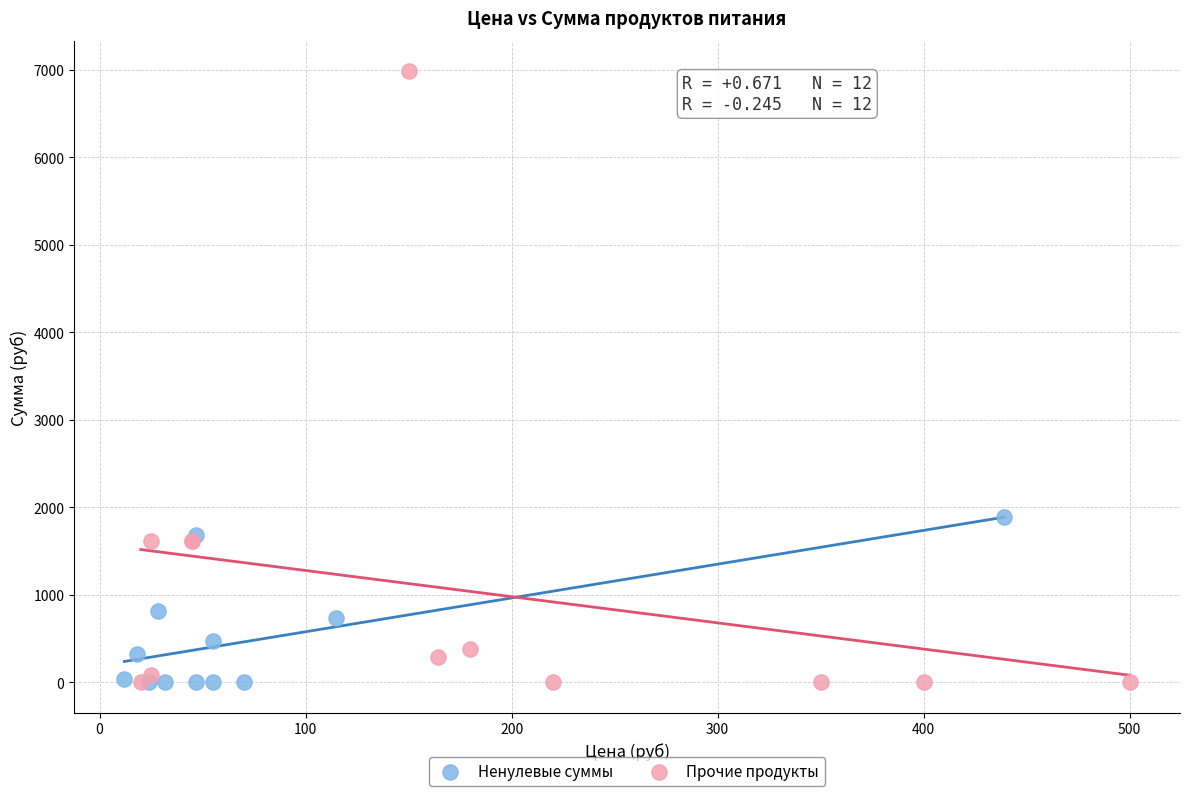

Which series has the widest spread of Y values?

Прочие продукты